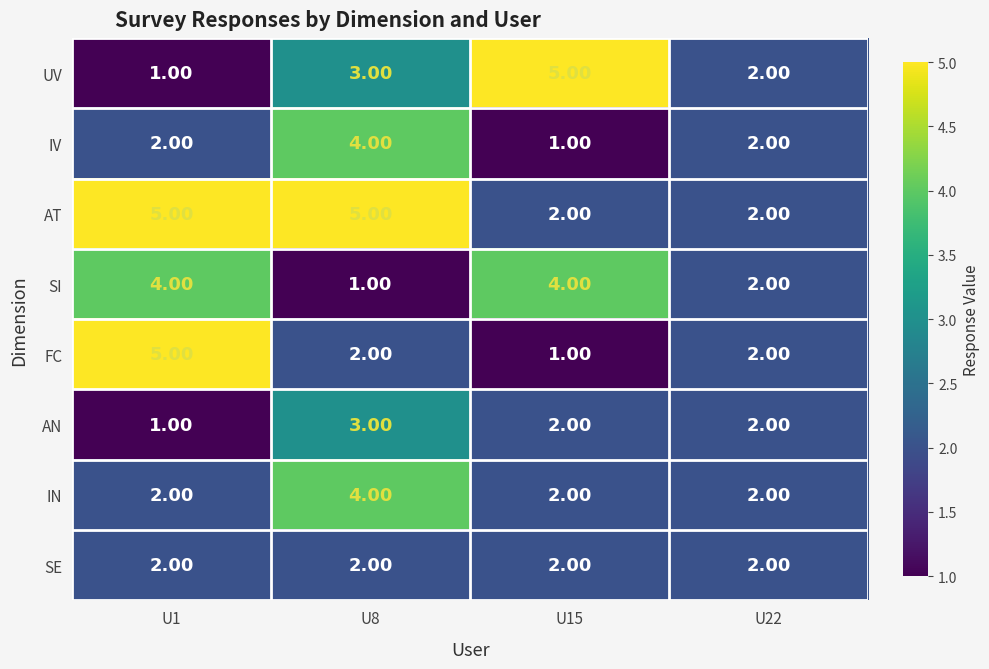

Is the value of IV at U8 greater than the value of UV at U8?

Yes